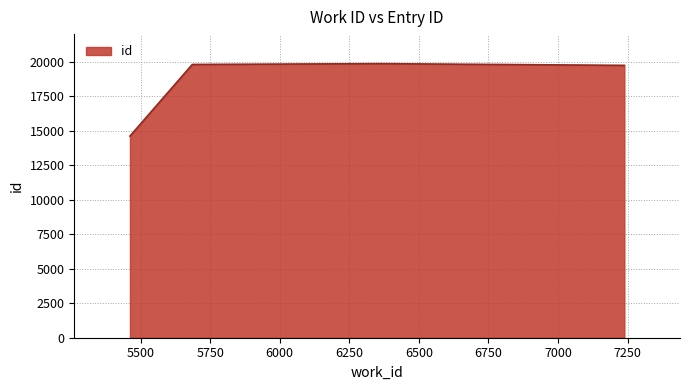

What is the greatest value displayed?

19859